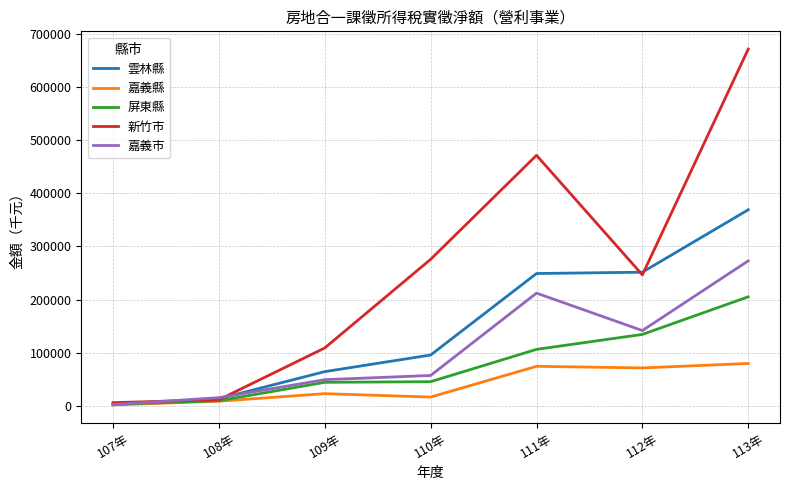

What is the difference between the maximum and minimum values in the 嘉義市 series?

269983